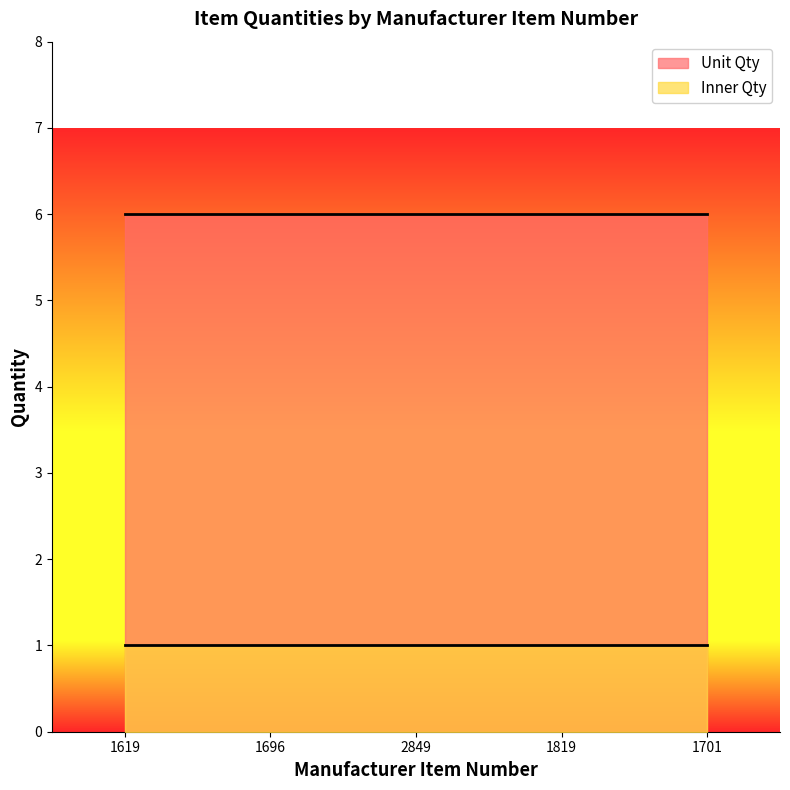

What is the label of the 2nd point from the right?

1819